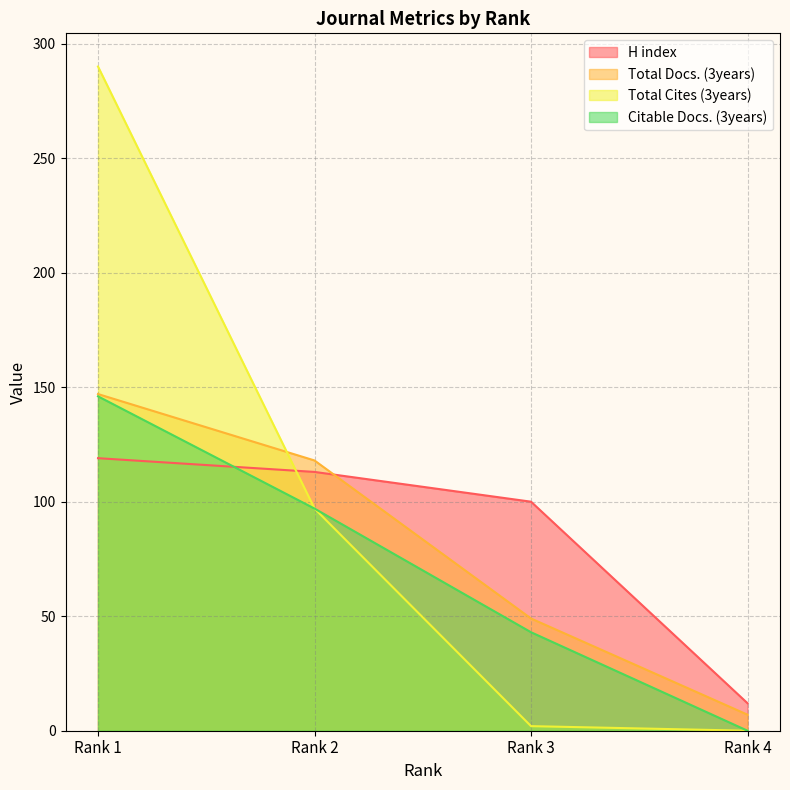

Rank the series by their average value, from lowest to highest.

Citable Docs. (3years), Total Docs. (3years), H index, Total Cites (3years)